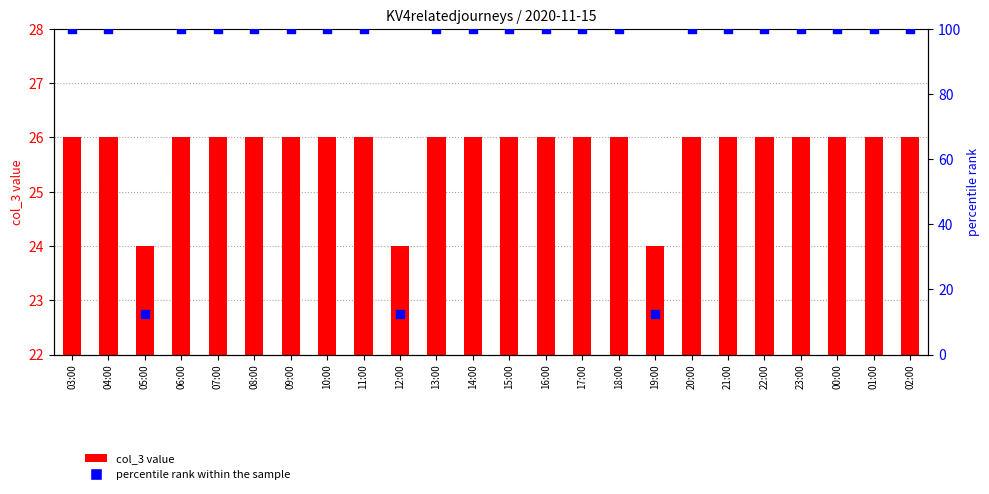

Which series has the largest Y range (max minus min)?

percentile rank within the sample